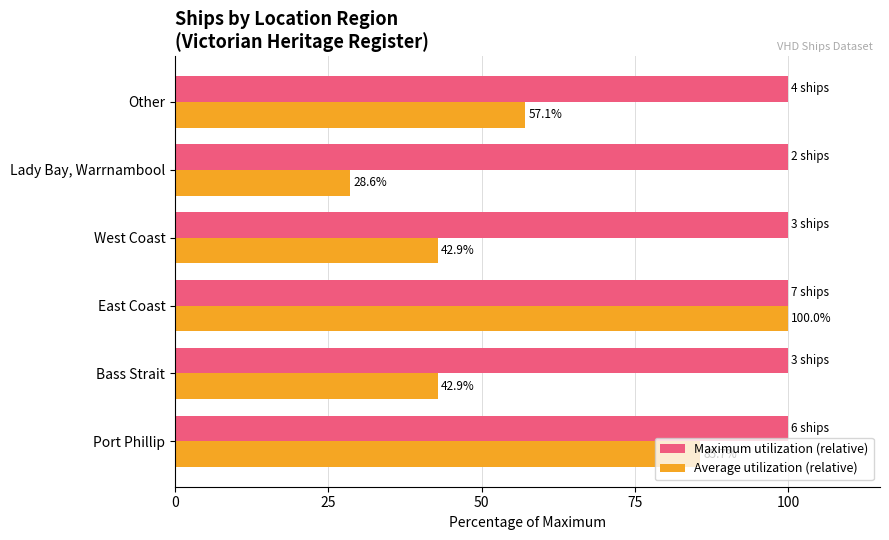

Which series has the largest total across all categories?

Maximum utilization (relative)